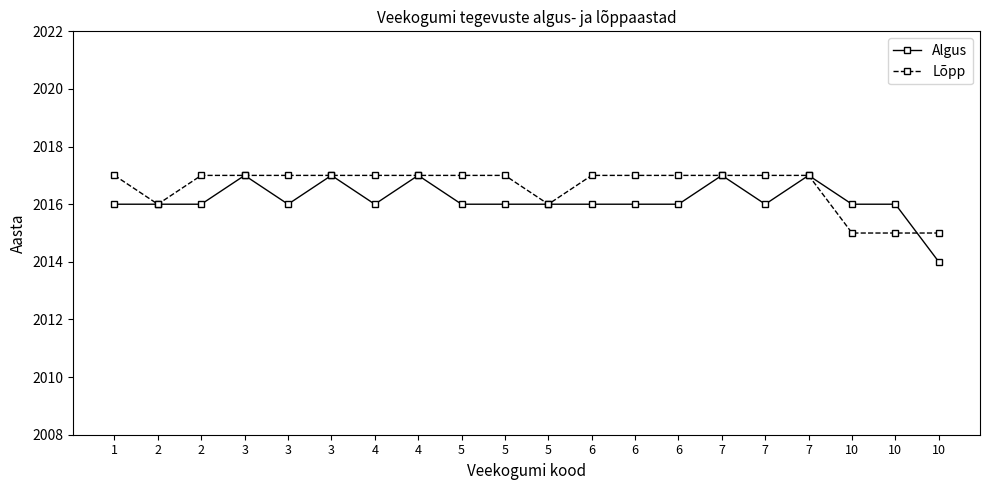

Is it true that Algus equals 652 at 6?

False